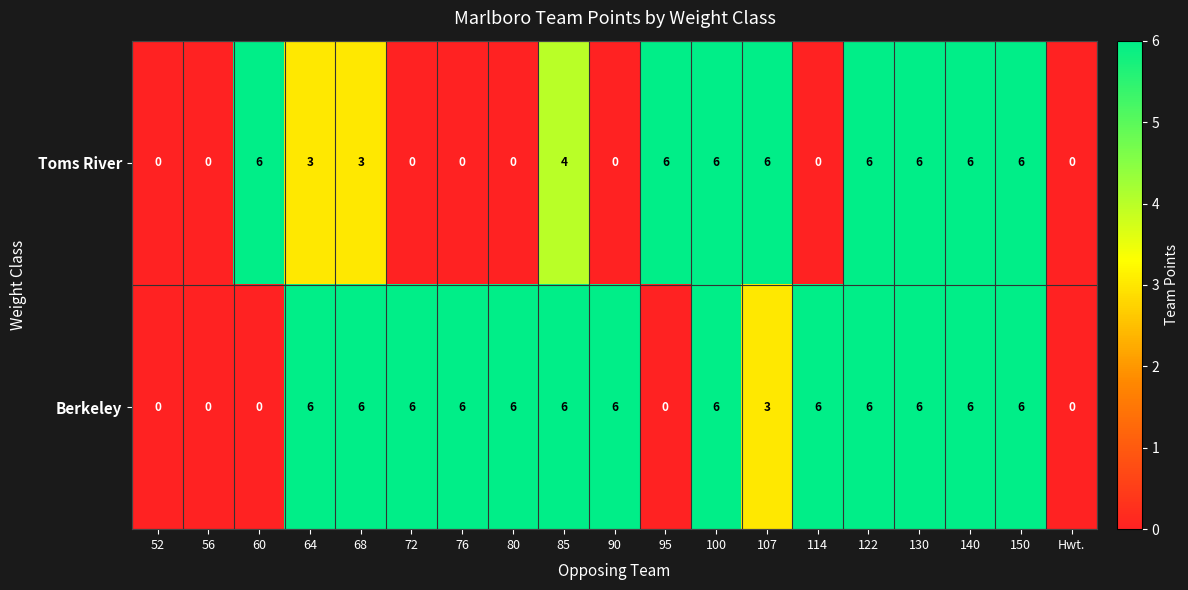

Rank the series by their average value, from lowest to highest.

Toms River, Berkeley